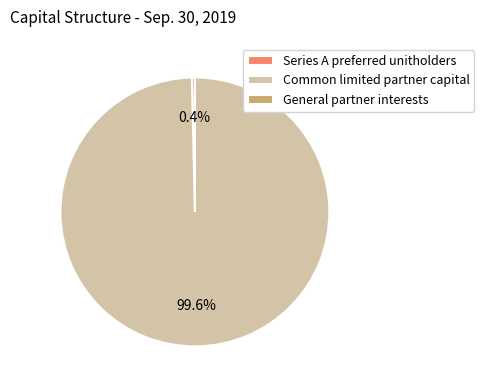

What is the largest slice in the pie chart?

Common limited partner capital